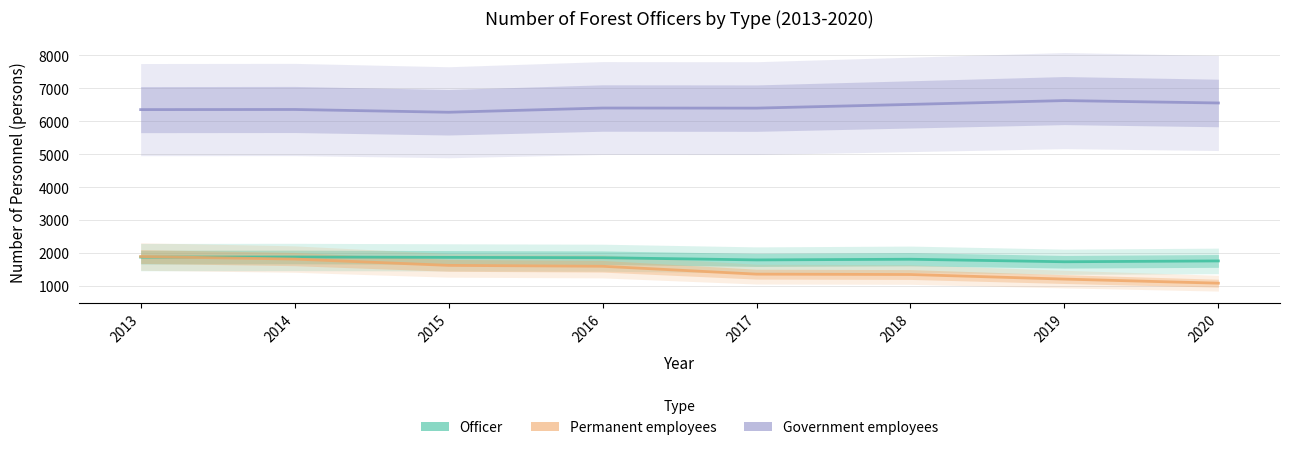

What is the difference between the second highest and minimum values in the Officer series?

141